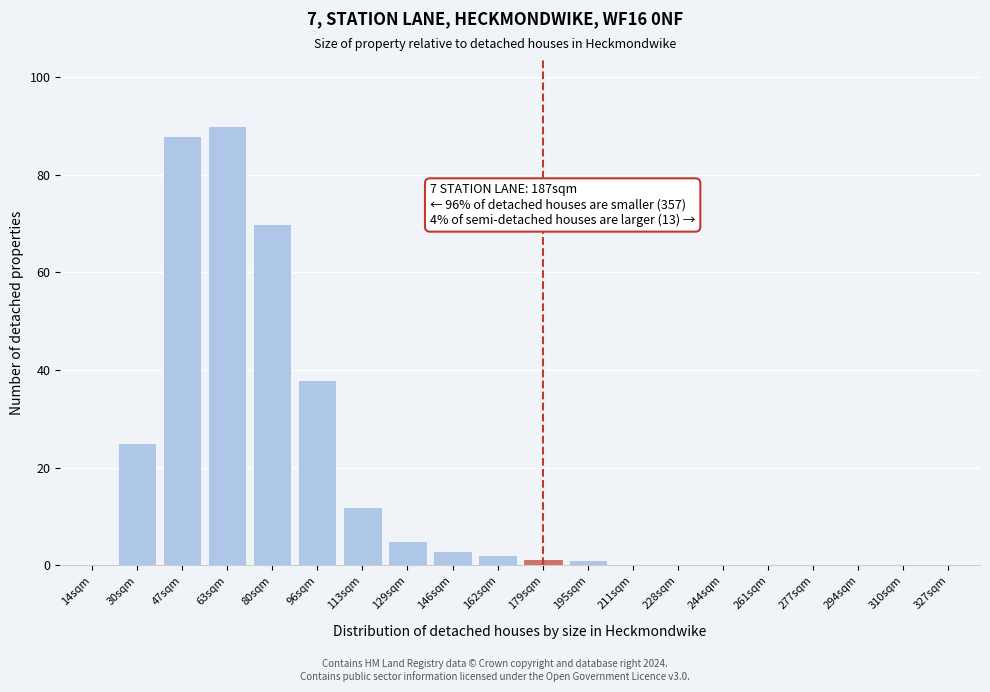

Reading left to right, transcribe all the data shown in this chart.

14sqm=0	30sqm=25	47sqm=88	63sqm=90	80sqm=70	96sqm=38	113sqm=12	129sqm=5	146sqm=3	162sqm=2	179sqm=1	195sqm=1	211sqm=0	228sqm=0	244sqm=0	261sqm=0	277sqm=0	294sqm=0	310sqm=0	327sqm=0